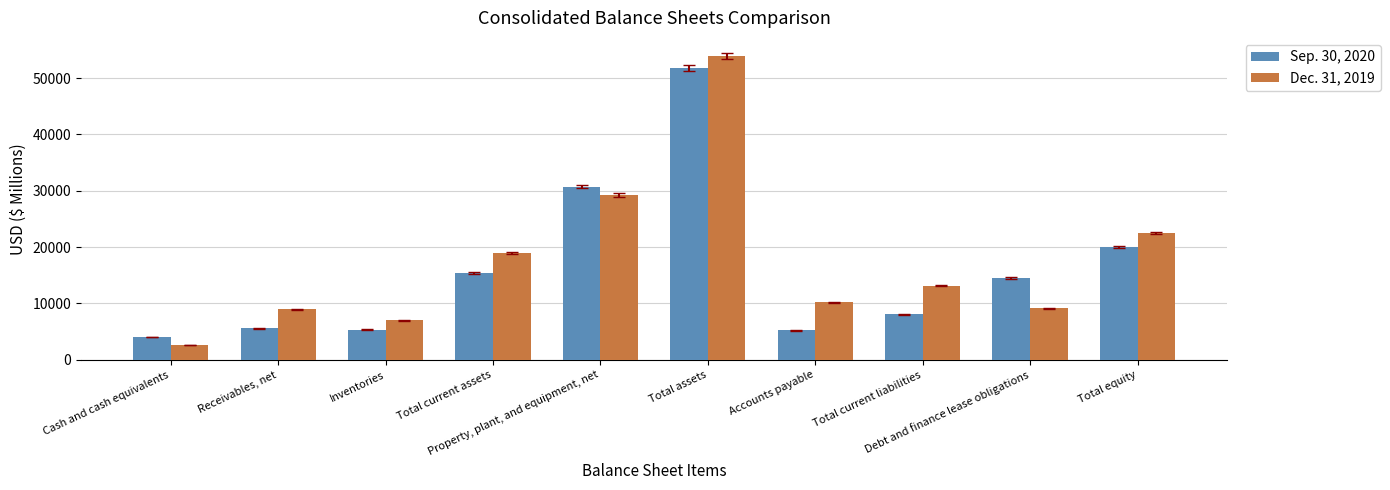

The Sep. 30, 2020 series shows 1853 at Cash and cash equivalents. True or false?

False